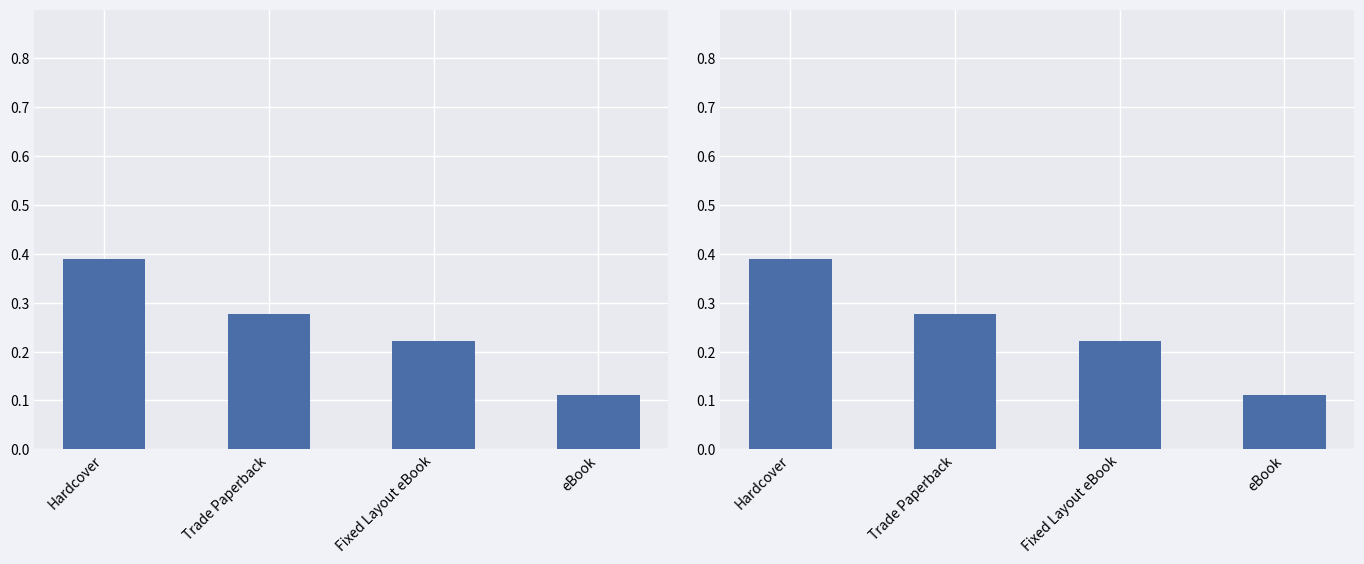

What is the sum of all values?

1.0